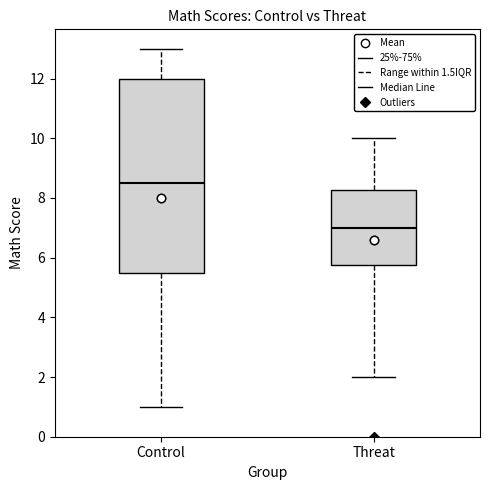

Reading left to right, read every box against the y-axis: the position of its median line, the range the box covers, and the ends of its whiskers. The values are not printed on the chart, so give them approximately, as read against the axis.

Control: median 8.6, box 5.6 to 12.0, whiskers 1.0 to 13.0
Threat: median 7.0, box 5.8 to 8.2, whiskers 2.0 to 10.0